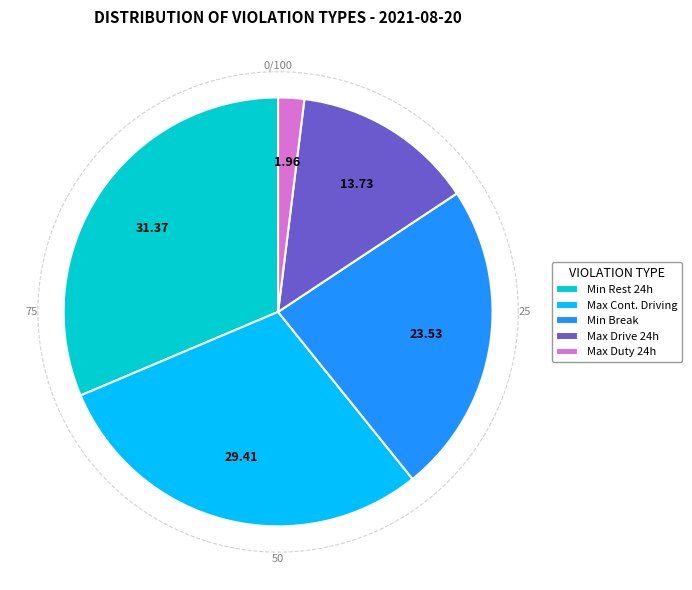

Count the number of slices in the pie.

5